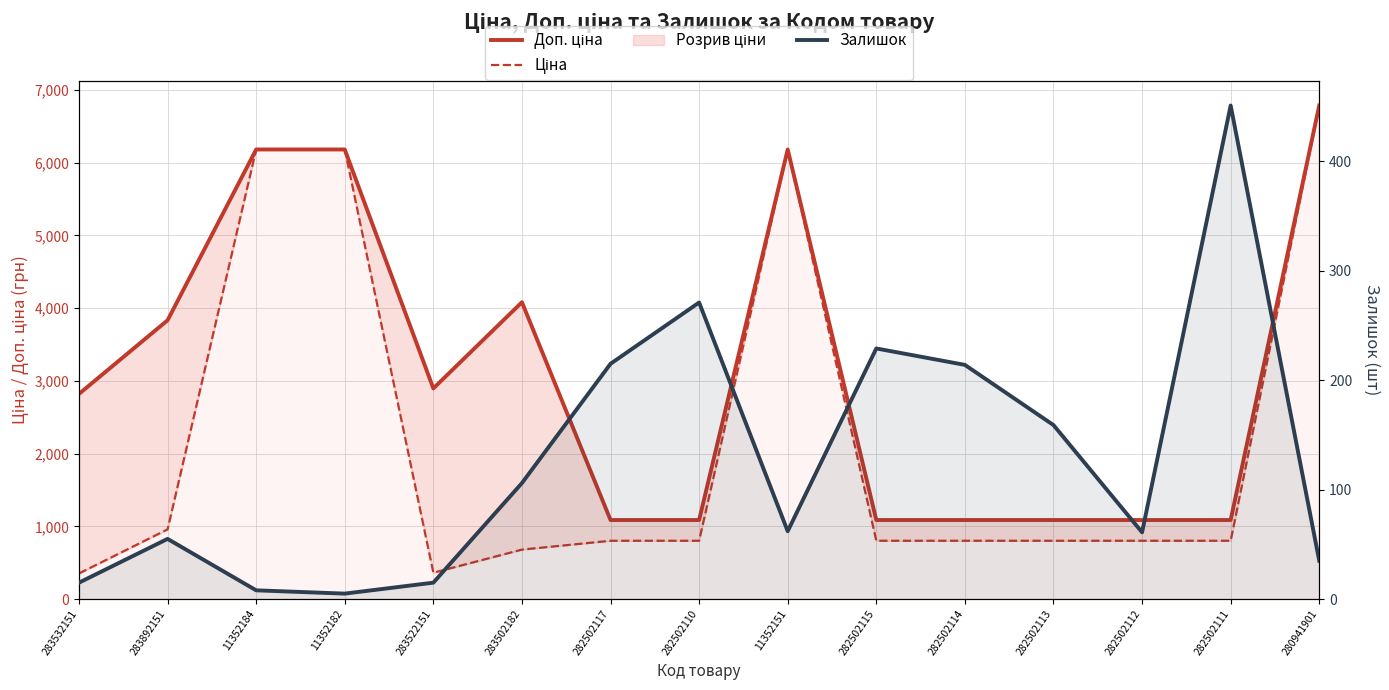

Which category has the highest value in the Залишок series?

282502111